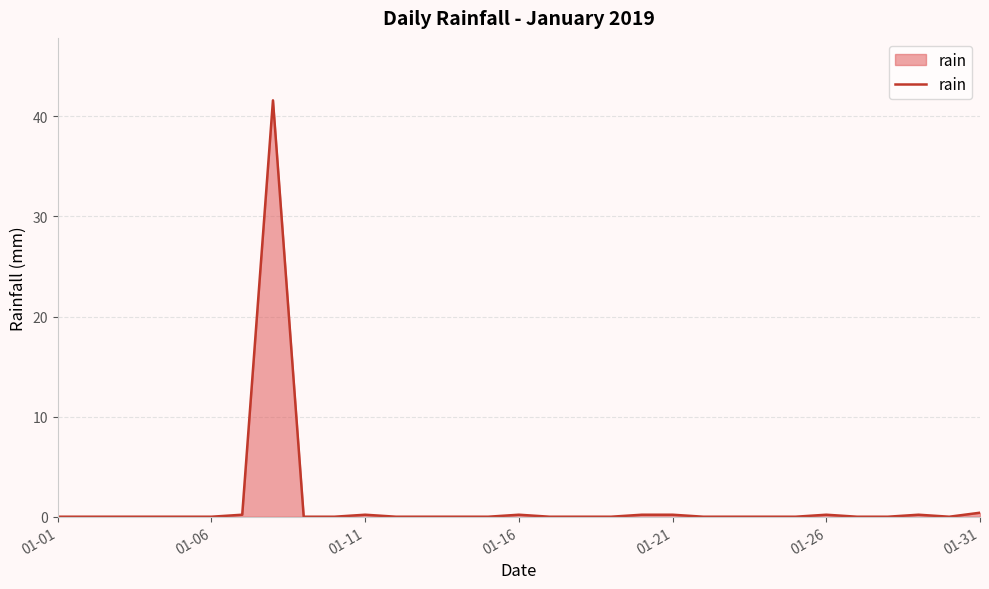

What is the greatest value displayed?

41.6